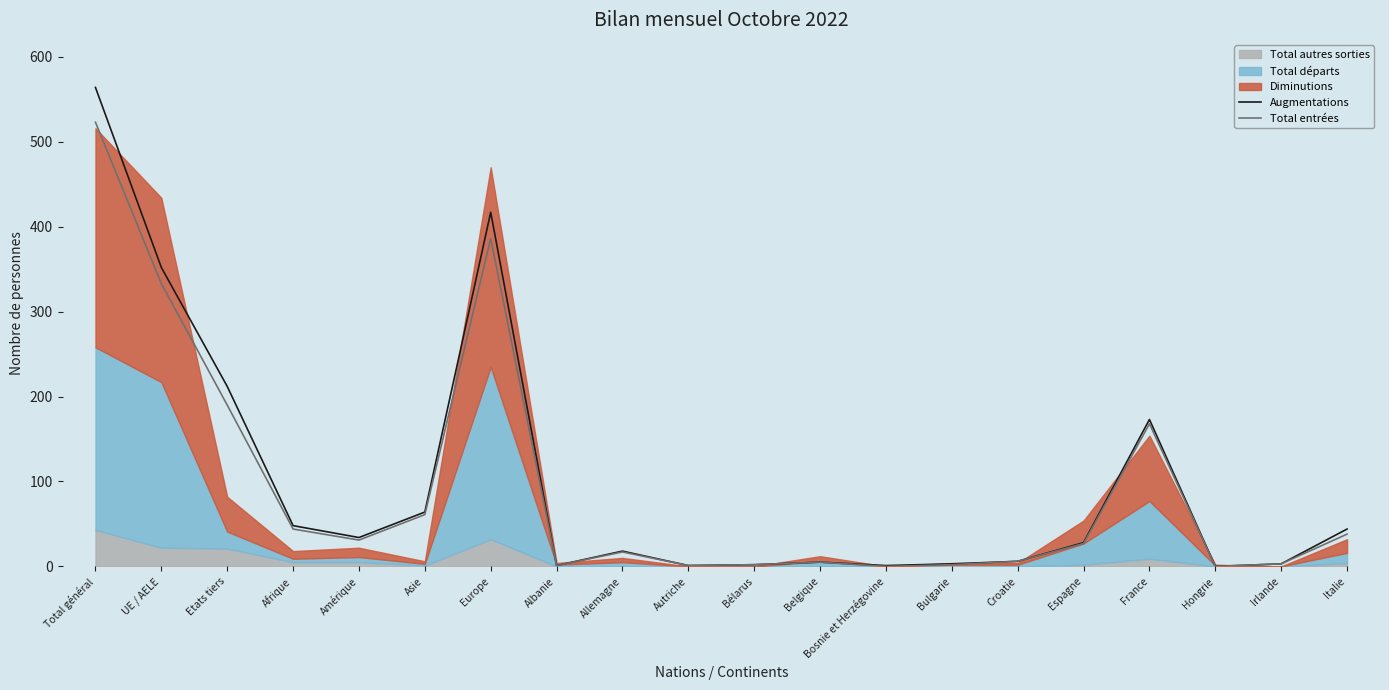

Where does the Augmentations series first go above 28?

Total général